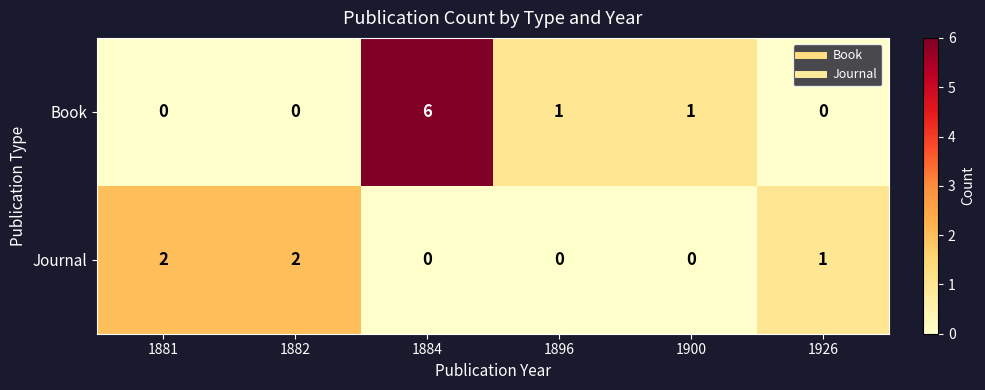

What is the sum of all Book values?

8